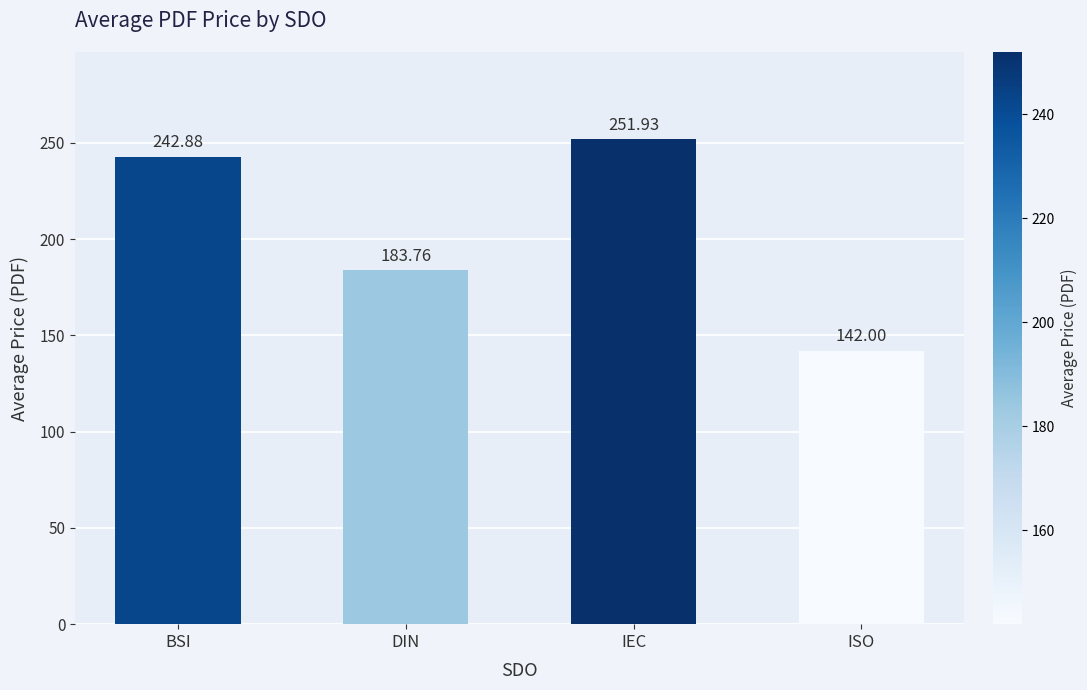

What is the sum of the values at BSI and DIN?

426.6